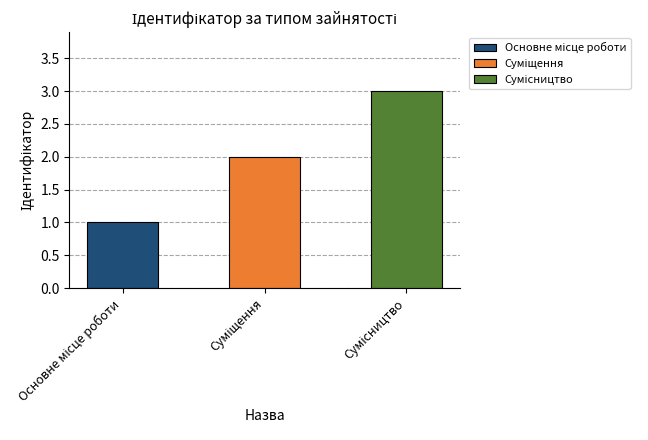

Reading left to right, list all the values displayed in this chart.

1	2	3